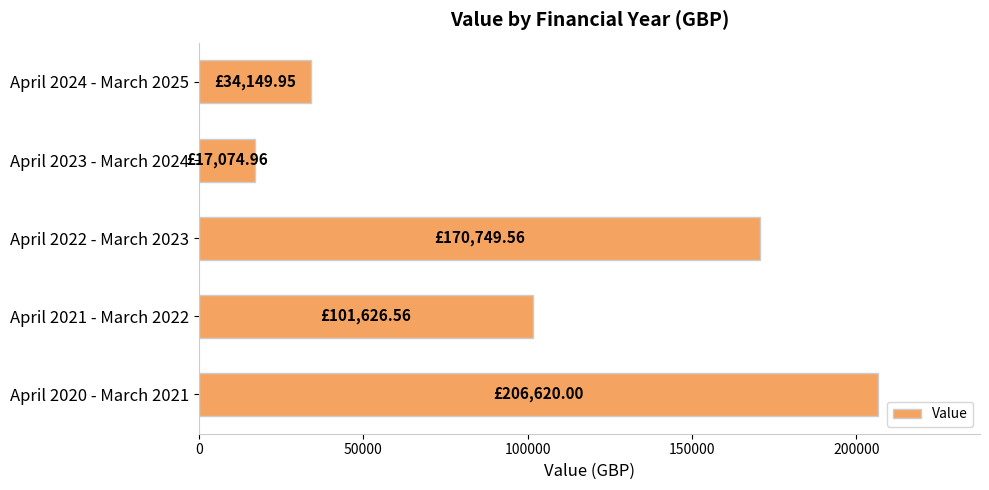

What is the difference between the values at April 2023 - March 2024 and April 2024 - March 2025?

17075.0